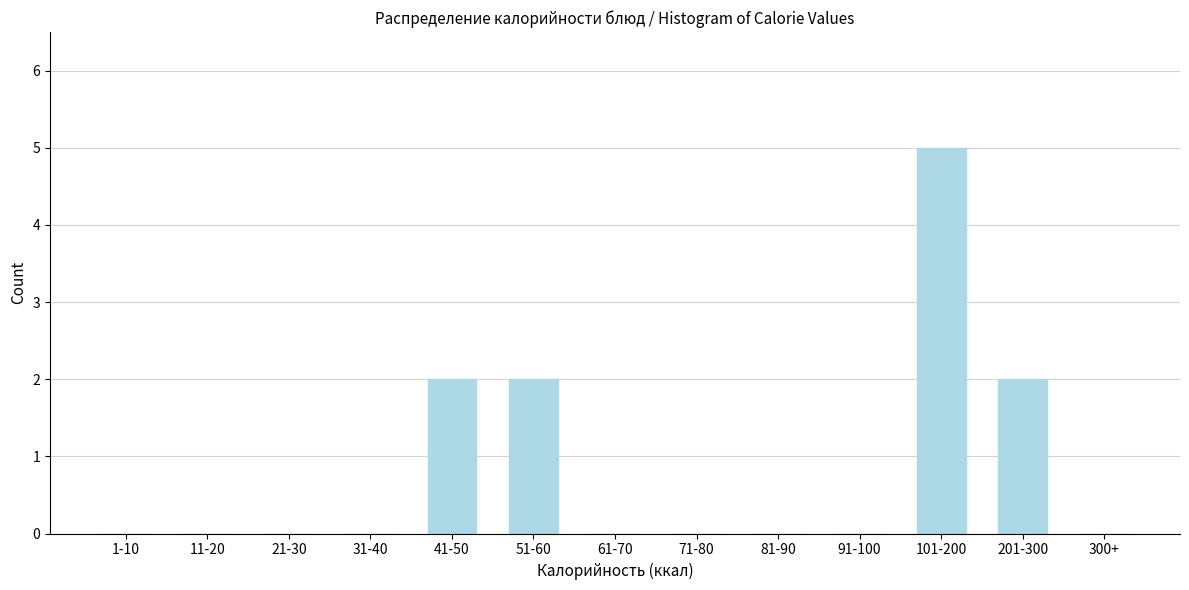

Reading right to left, extract all data points from this chart.

300+=0	201-300=2	101-200=5	91-100=0	81-90=0	71-80=0	61-70=0	51-60=2	41-50=2	31-40=0	21-30=0	11-20=0	1-10=0